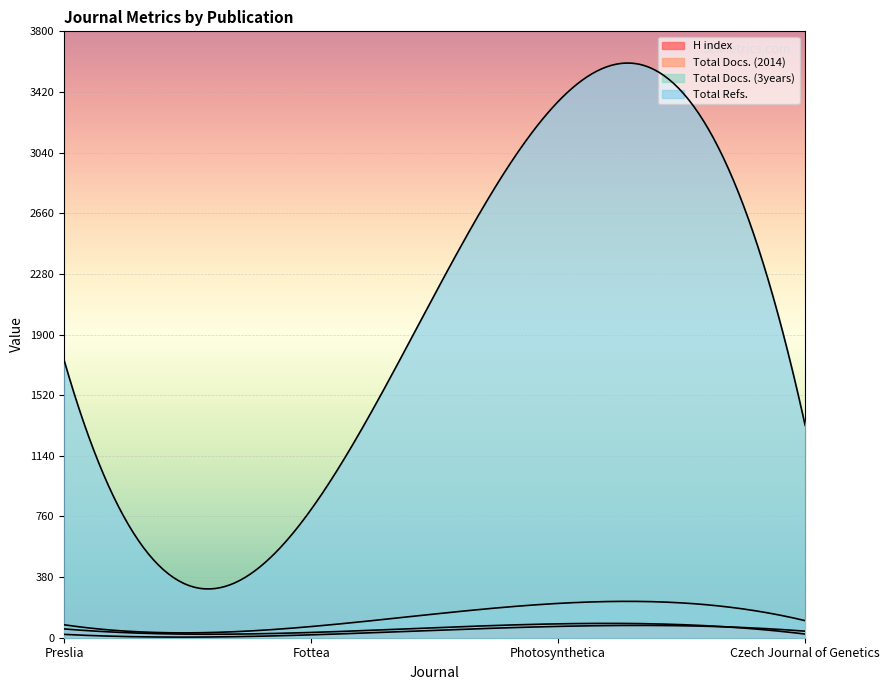

What is the total value across all series at Czech Journal of Genetics?

1502